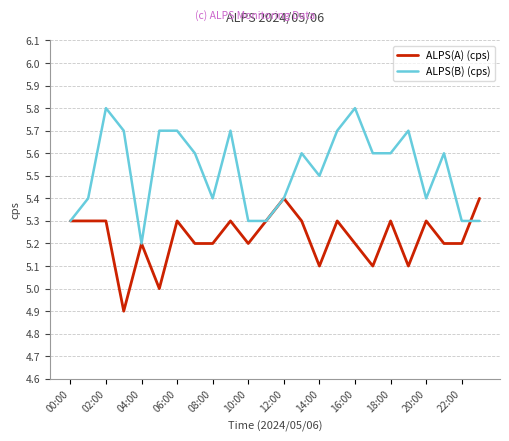

Does the chart display data point markers on the line(s)?

No